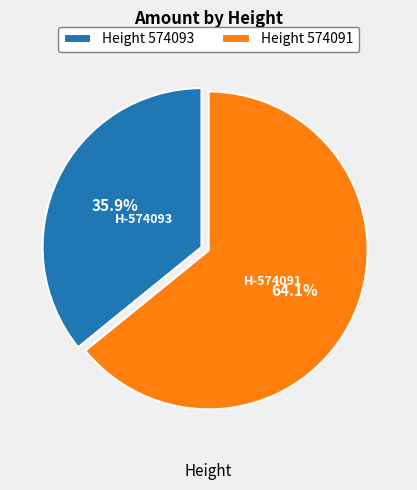

What percentage is NOT represented by Height 574093?

64.1%